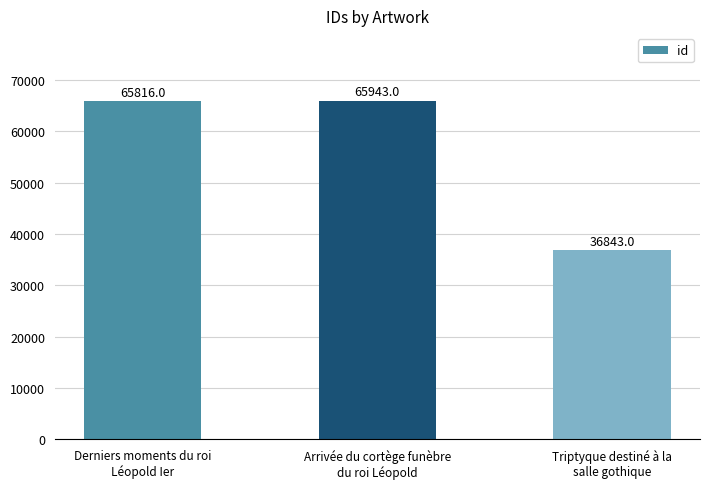

Is it true that the value at Arrivée du cortège funèbre
du roi Léopold is 92262?

False